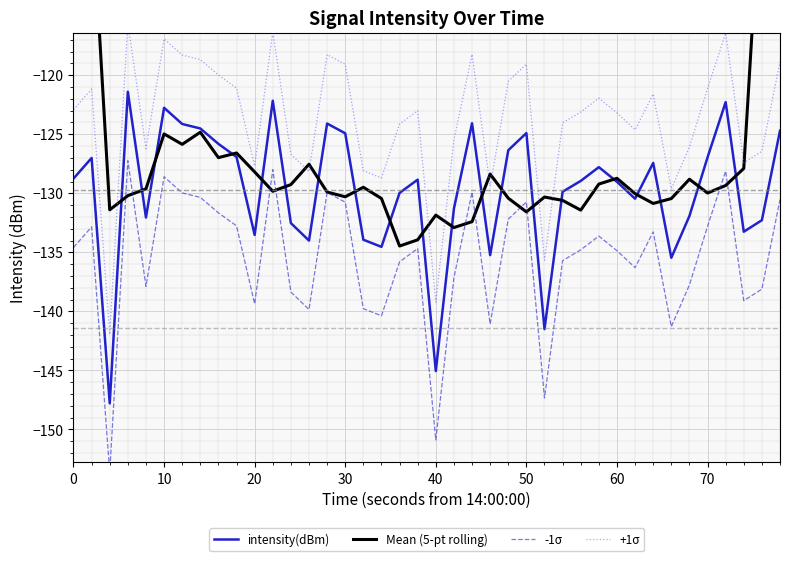

True or false: intensity(dBm) has a value of -128.8 at 0.

True